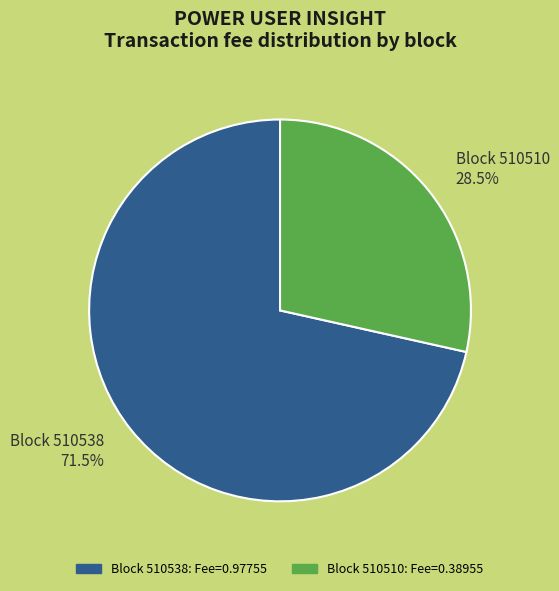

Does any single category account for the majority?

Yes